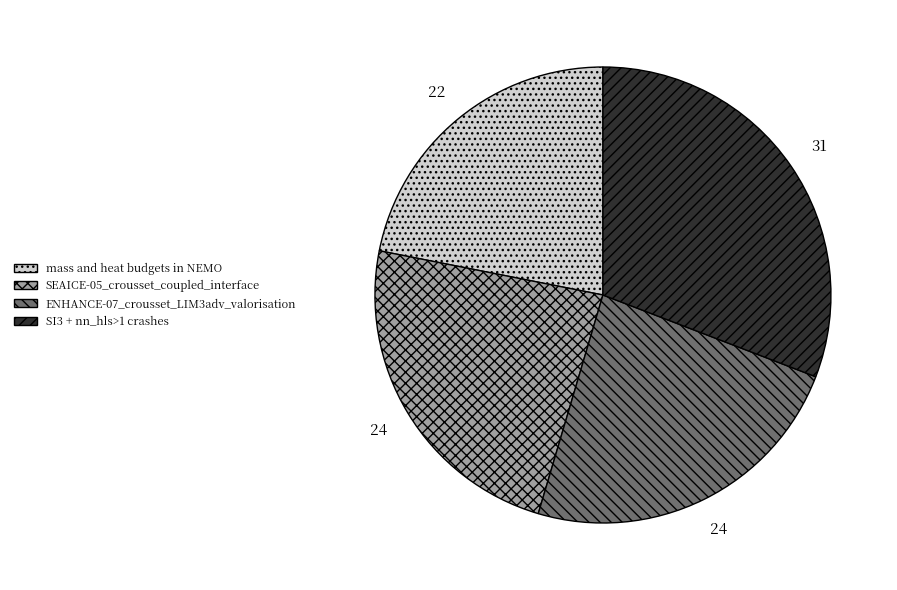

Is there any slice that represents more than half of the pie?

No